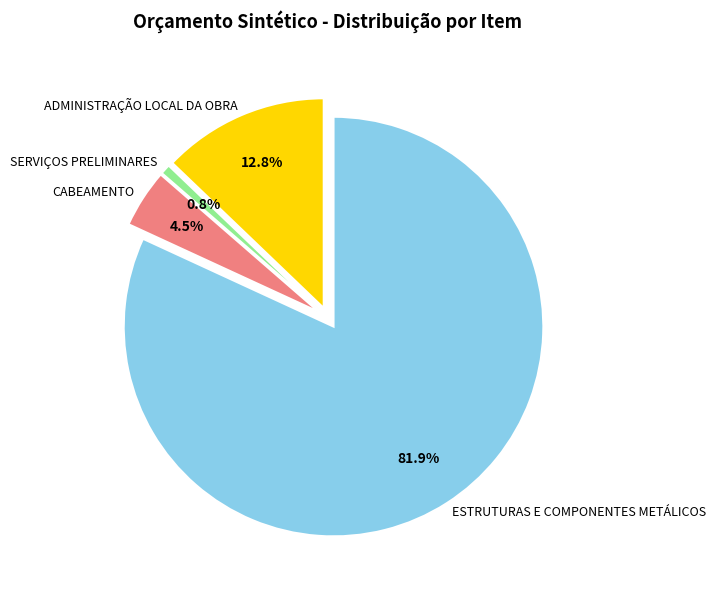

How many segments does this pie chart have?

4